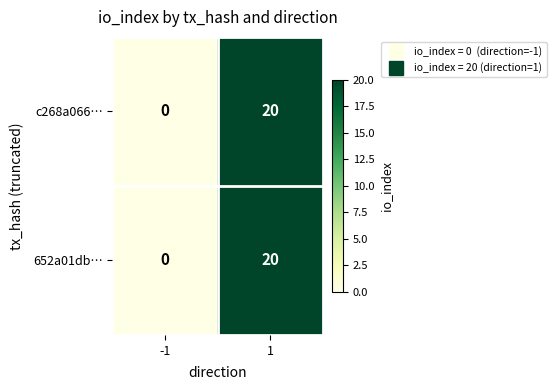

What is the sum of the c268a066… values at -1 and 1?

20